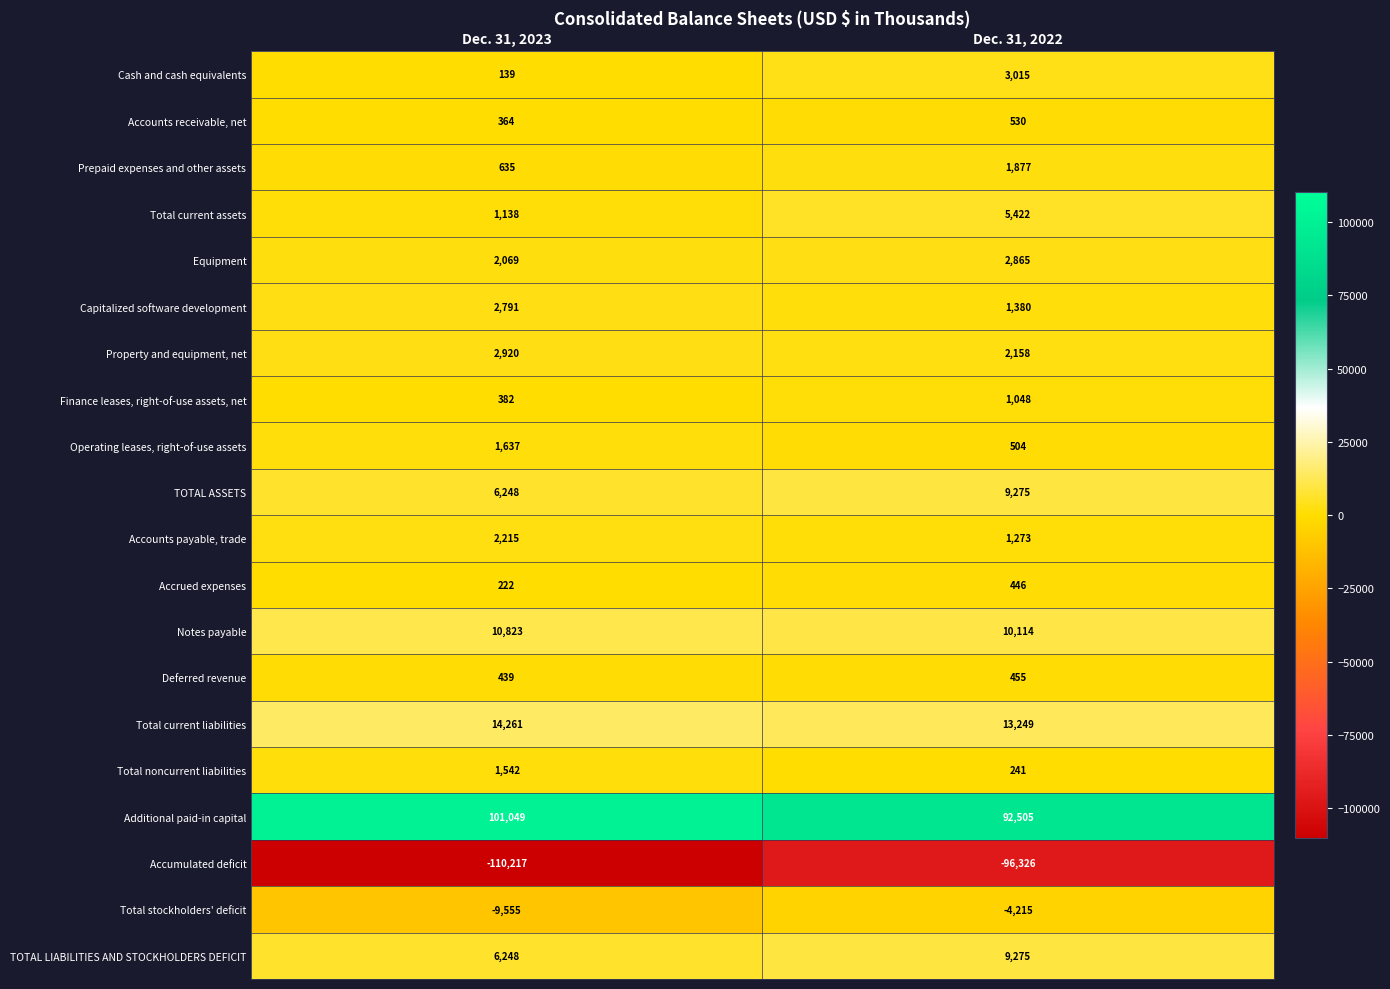

Between Dec. 31, 2023 and Dec. 31, 2022, which series saw the biggest shift?

Accumulated deficit